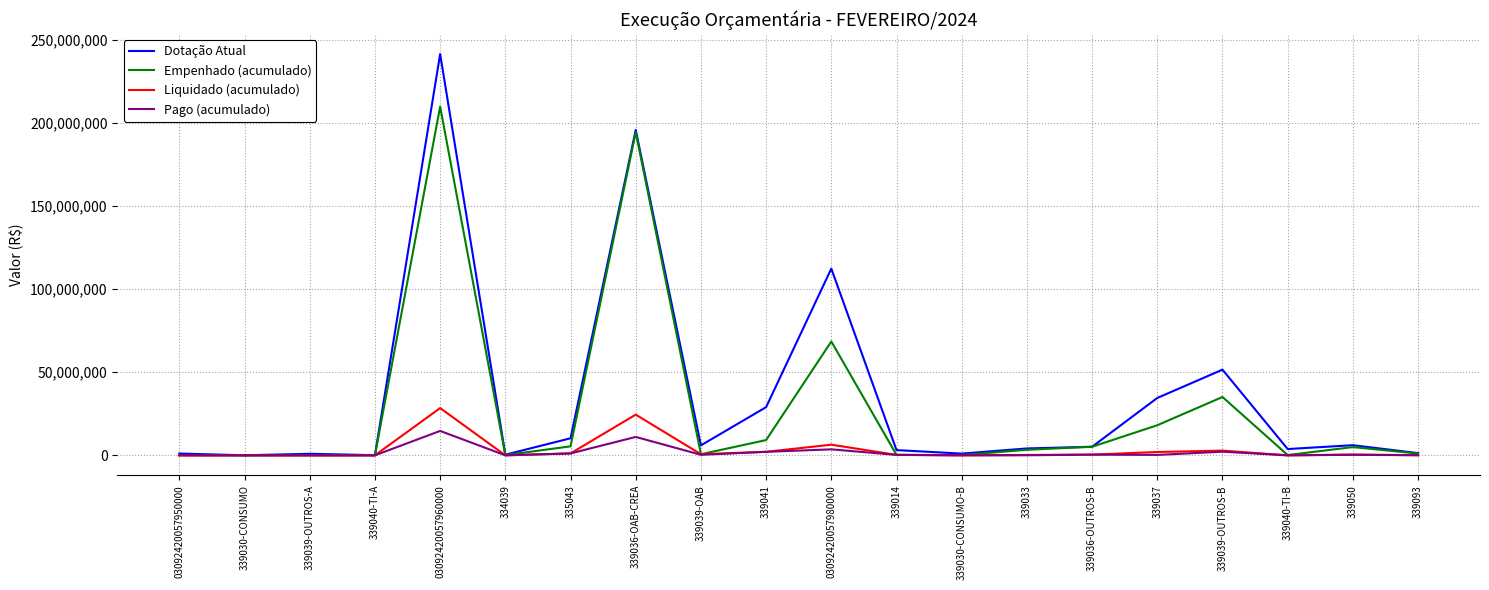

What is the highest value of the Dotação Atual series?

241386049.0